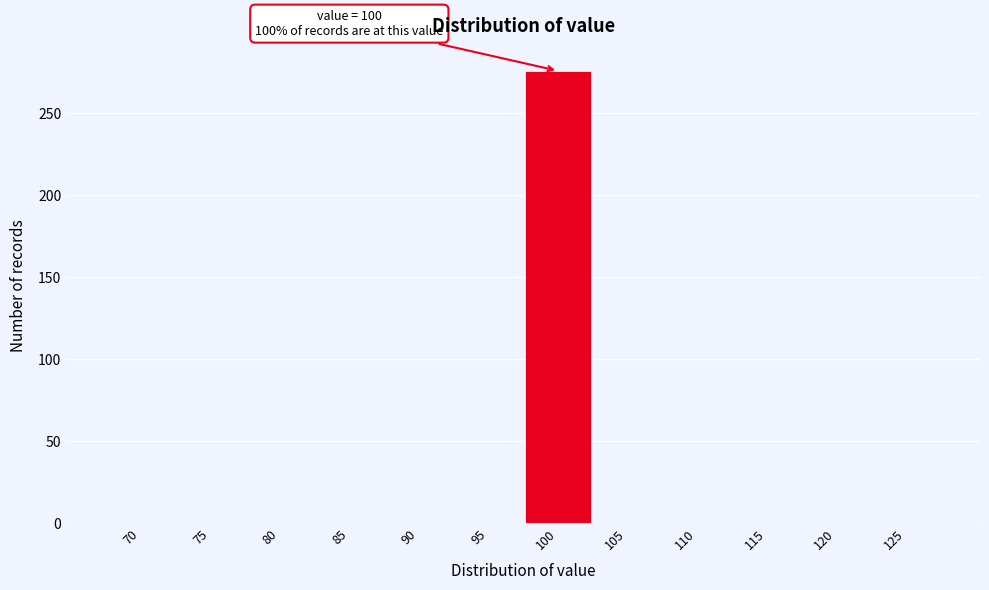

Reading right to left, what are all the values shown in this chart?

125=0	120=0	115=0	110=0	105=0	100=276	95=0	90=0	85=0	80=0	75=0	70=0